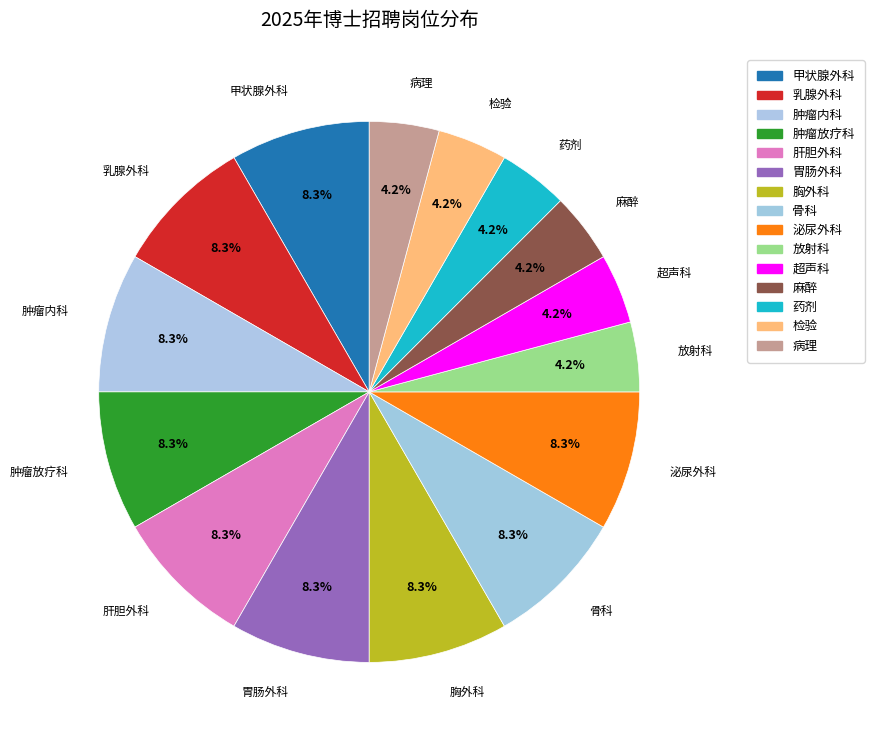

How many segments does this pie chart have?

15